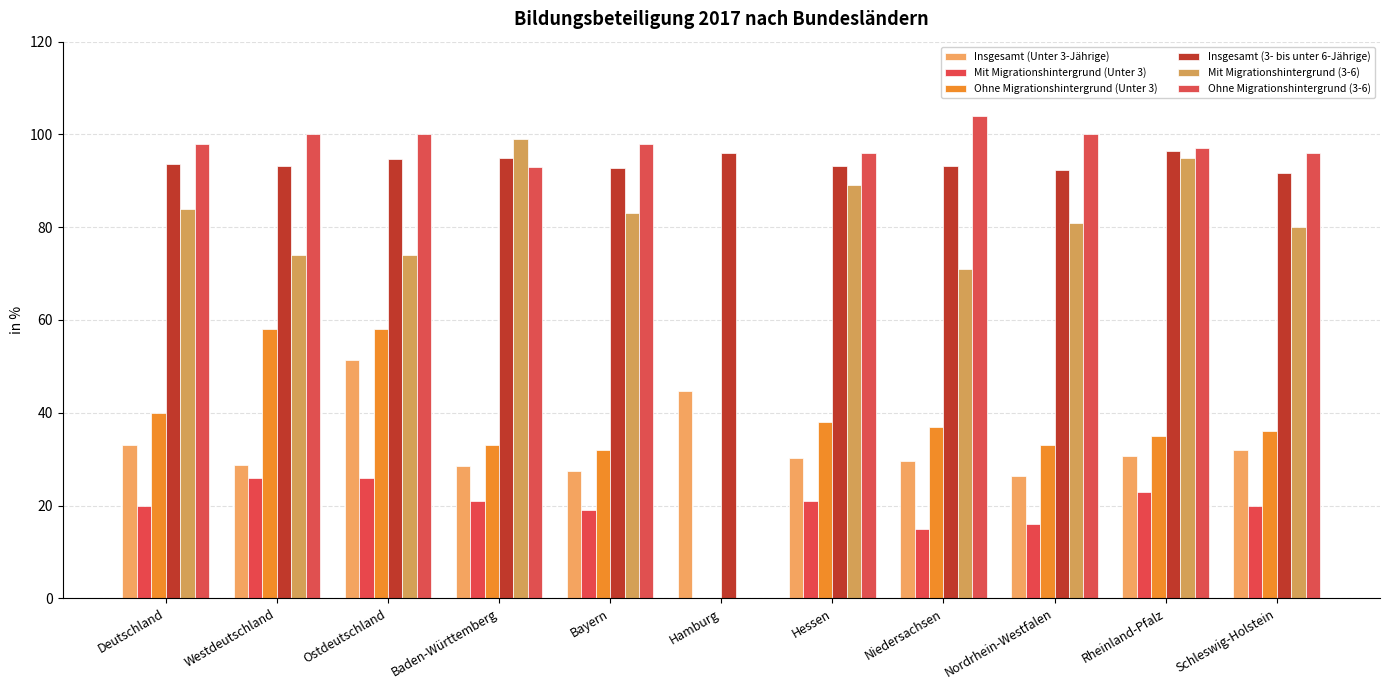

What is the difference between the highest and lowest values at Hamburg?

96.0